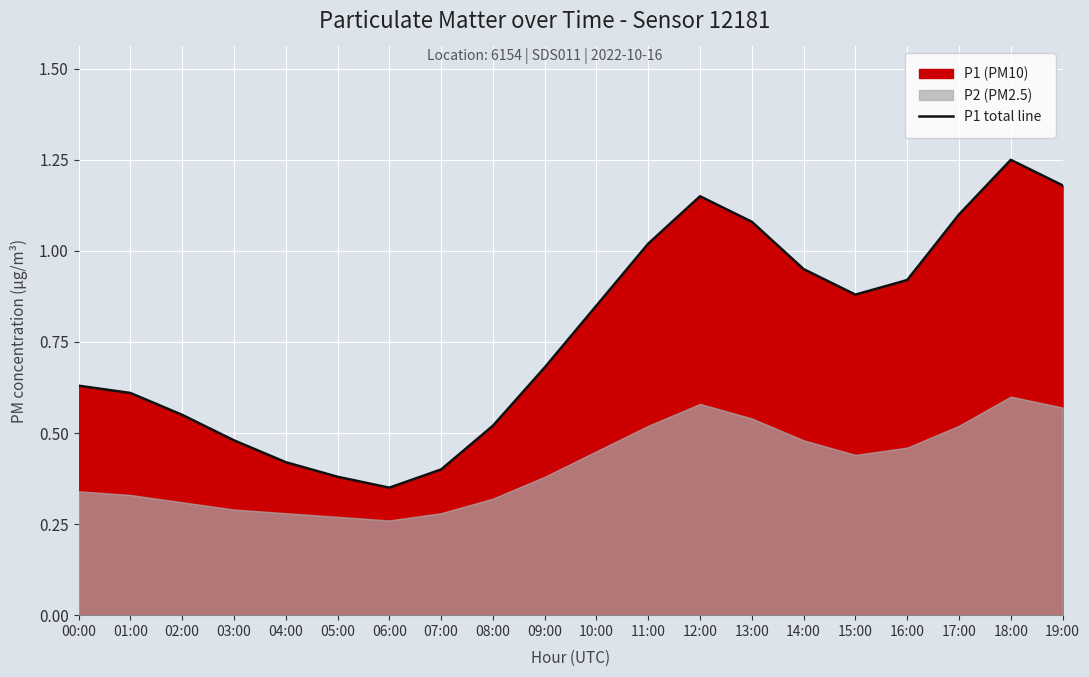

What is the label of the 8th point from the left?

07:00